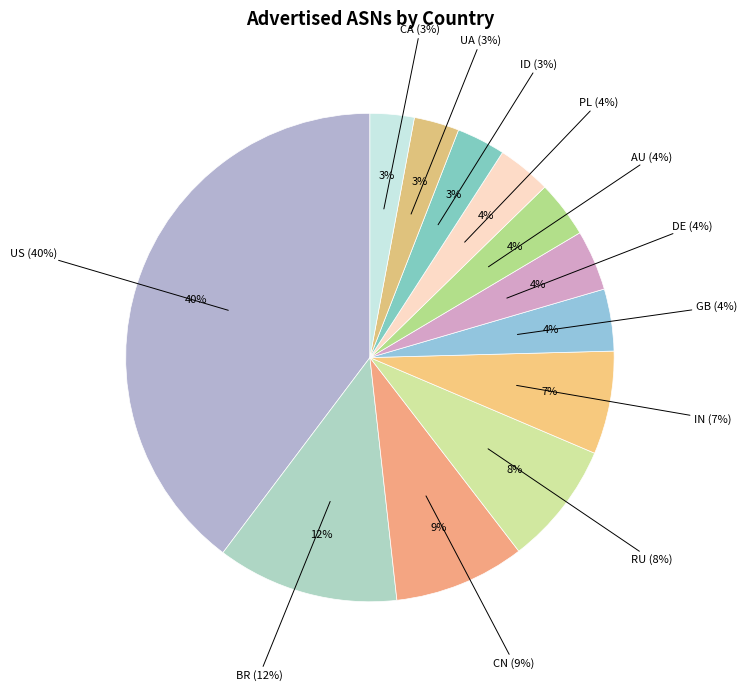

What is the smallest slice in the pie chart?

CA